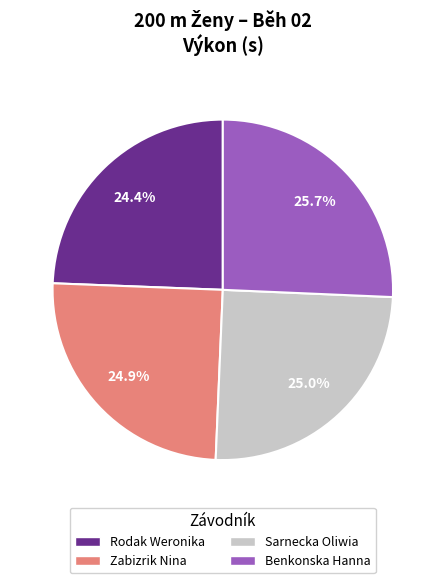

Which category has the smallest portion of the pie?

Rodak Weronika